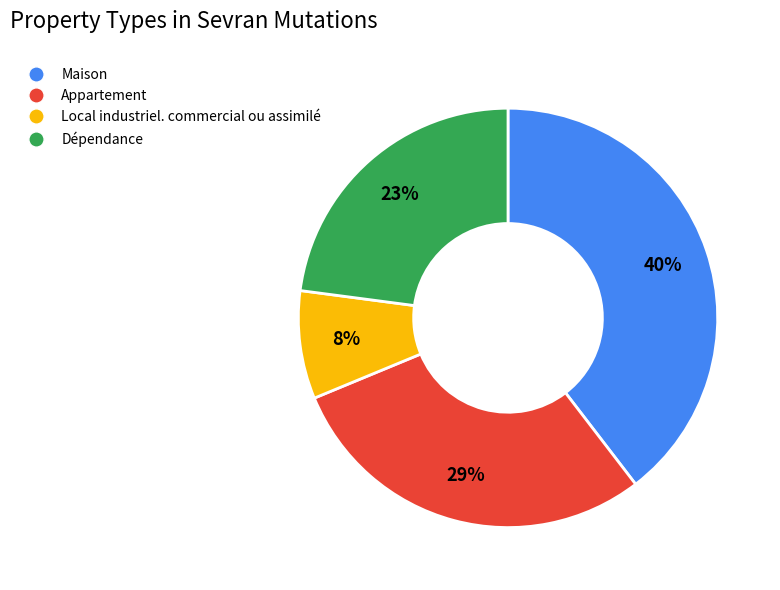

To the nearest percent, what is the difference between the Maison and Dépendance slice percentages?

17%